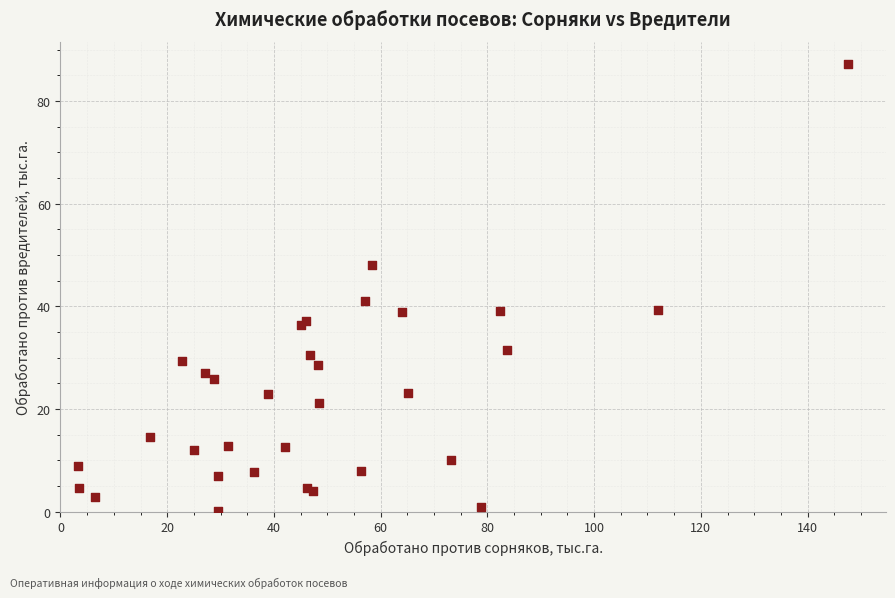

What Y value in the scatter plot is closest to 43?

41.0